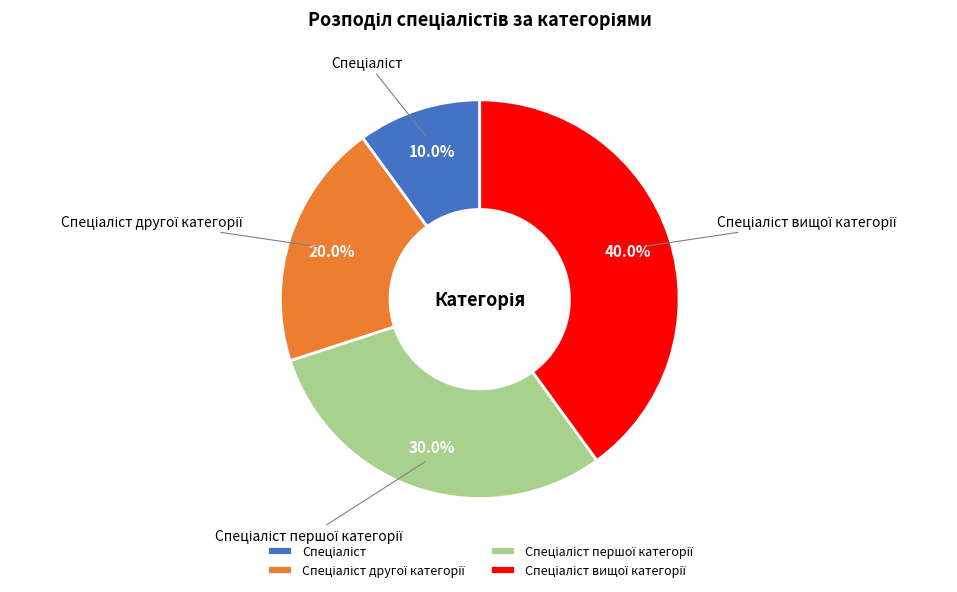

Does any single category account for the majority?

No